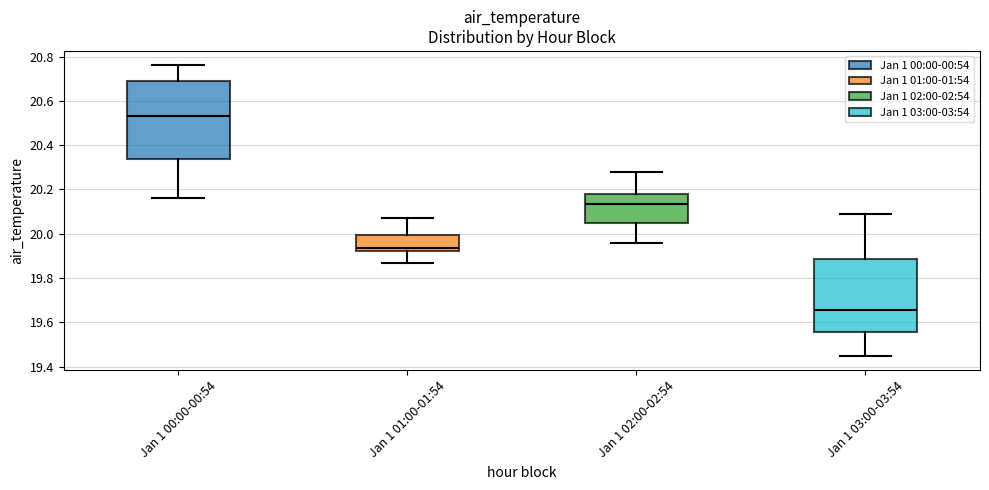

Reading left to right, transcribe this box plot: for each box, give where its median line is, the range the box spans, and where its two whiskers end, as read against the y-axis. The values are not printed on the chart, so give them approximately, as read against the axis.

Jan 1 00:00-00:54: median 20.54, box 20.34 to 20.70, whiskers 20.16 to 20.76
Jan 1 01:00-01:54: median 19.94, box 19.92 to 20.00, whiskers 19.88 to 20.08
Jan 1 02:00-02:54: median 20.14, box 20.04 to 20.18, whiskers 19.96 to 20.28
Jan 1 03:00-03:54: median 19.66, box 19.56 to 19.88, whiskers 19.46 to 20.10